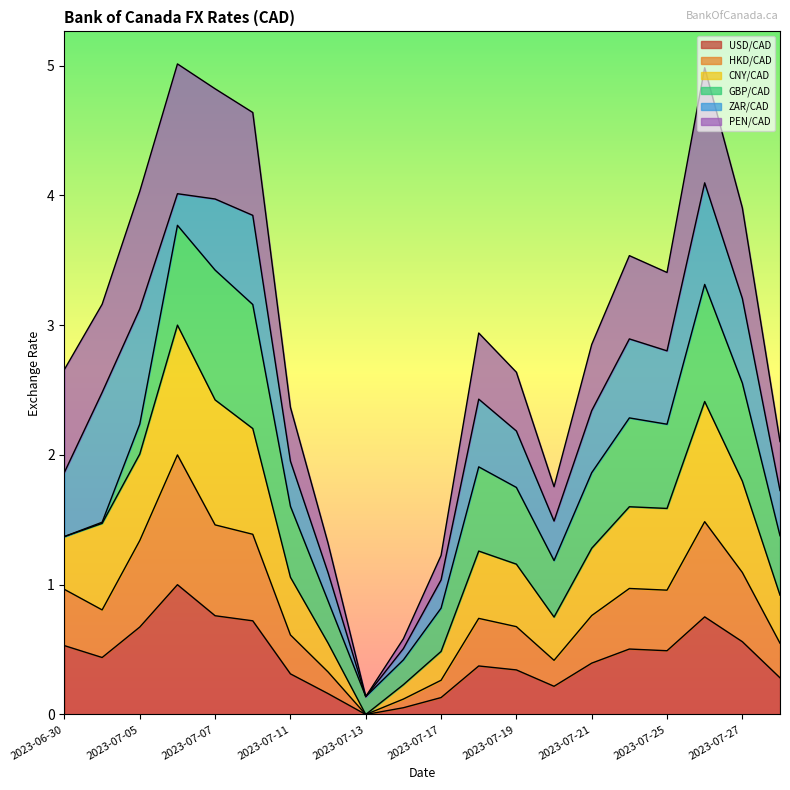

At which category is the sum across all series the highest?

2023-07-06